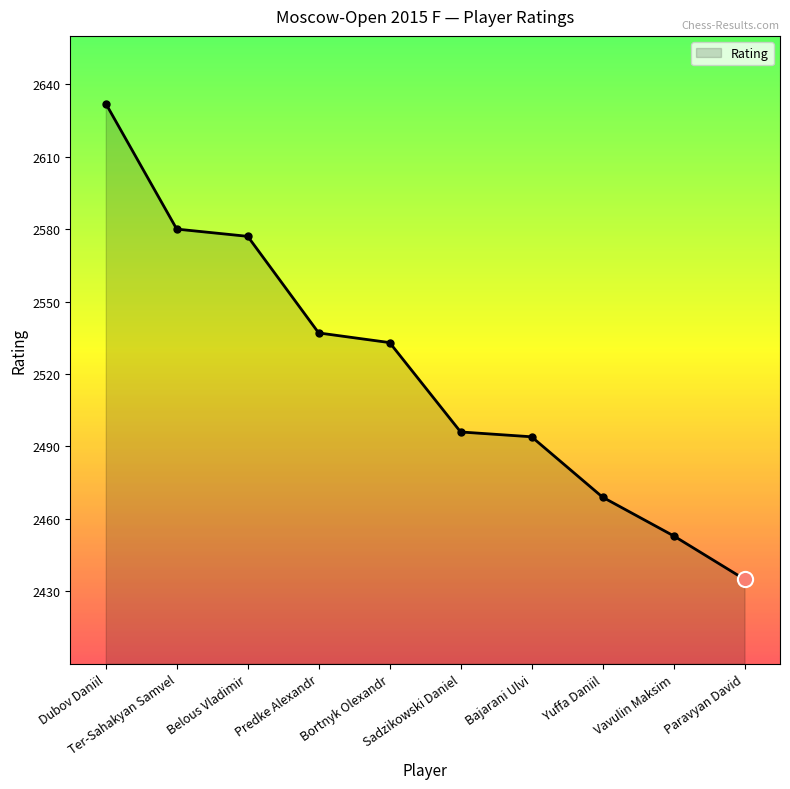

Between Bortnyk Olexandr and Predke Alexandr, which is larger?

Predke Alexandr